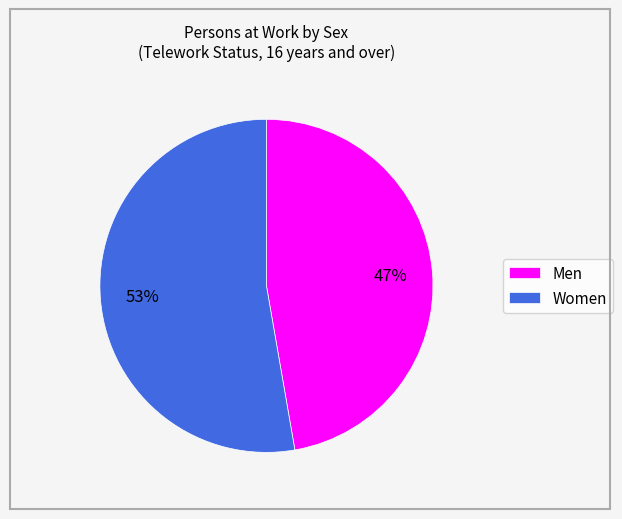

How many slices are in this pie chart?

2